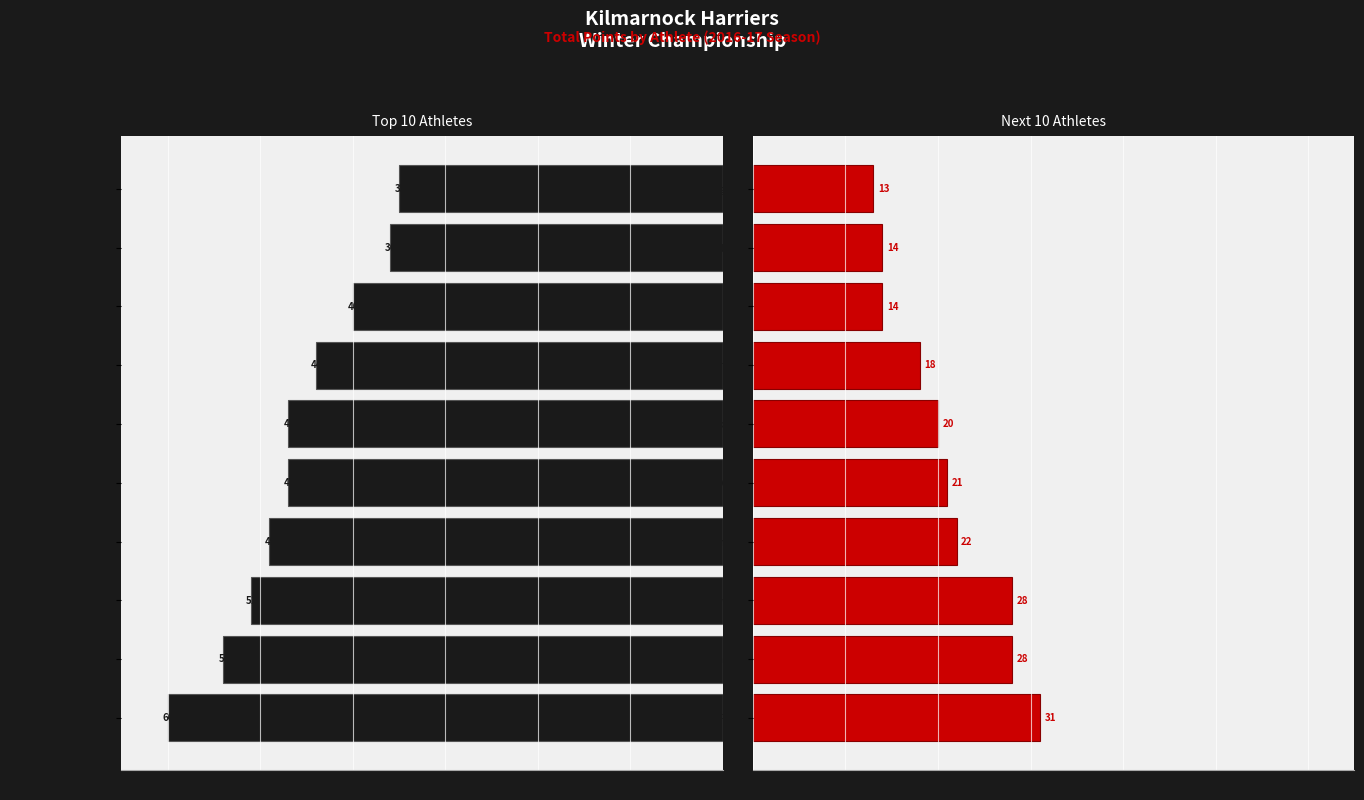

What is the difference between the highest and lowest values at 60?

26